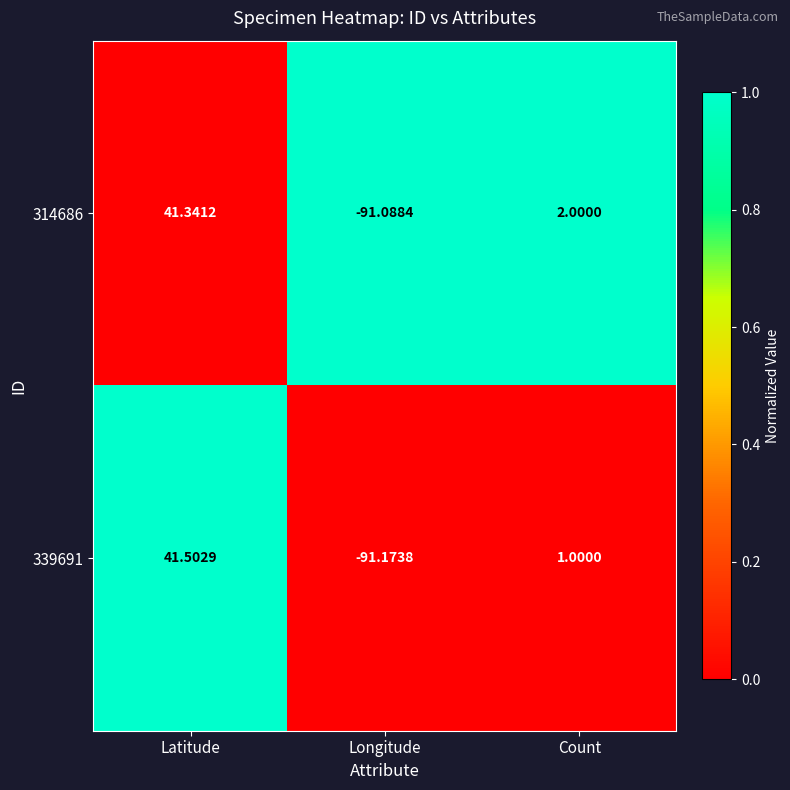

Is the value of 339691 at Latitude greater than the value of 314686 at Longitude?

Yes